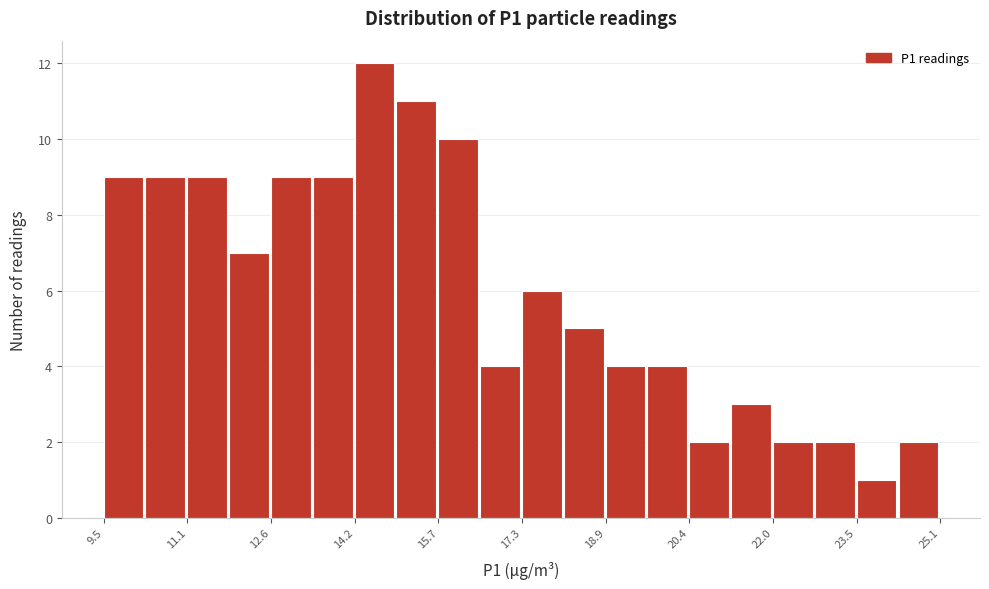

Around what value on the x-axis is the tallest bar? Give the approximate position of its centre, as read against the axis.

14.6